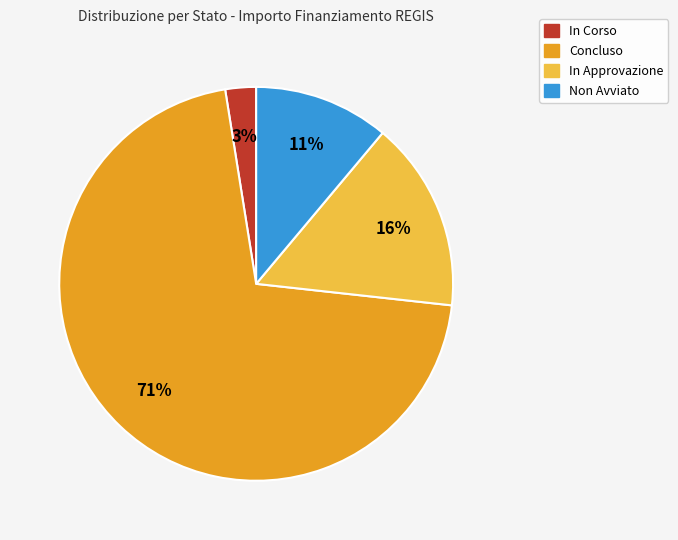

To the nearest percent, what is the average slice percentage?

25%